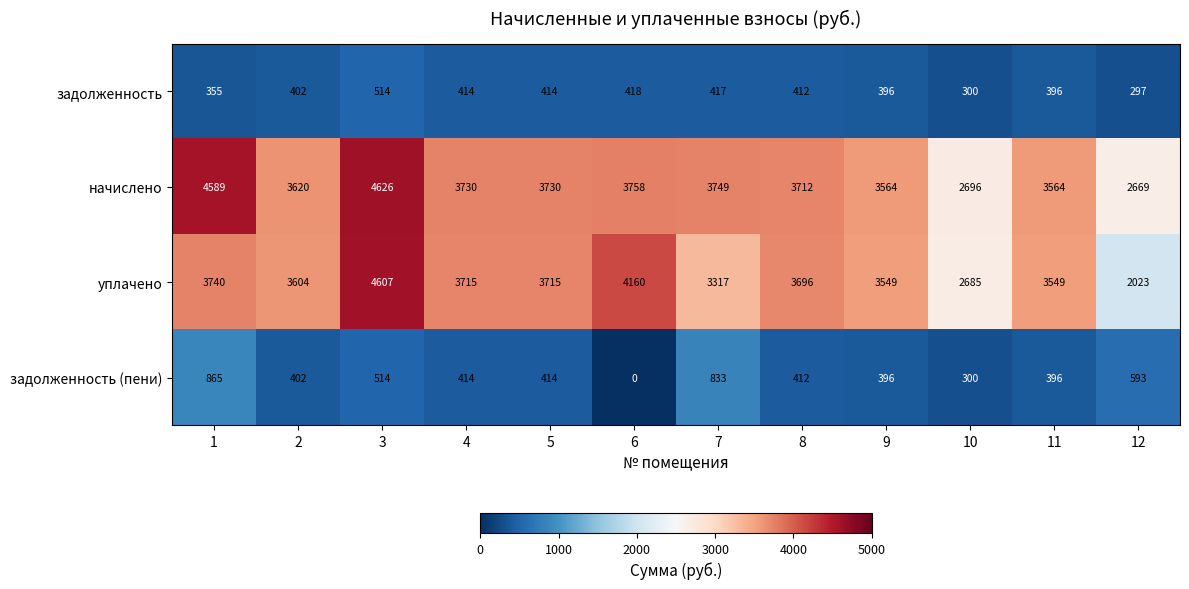

What value does the задолженность (пени) series have at 10?

300